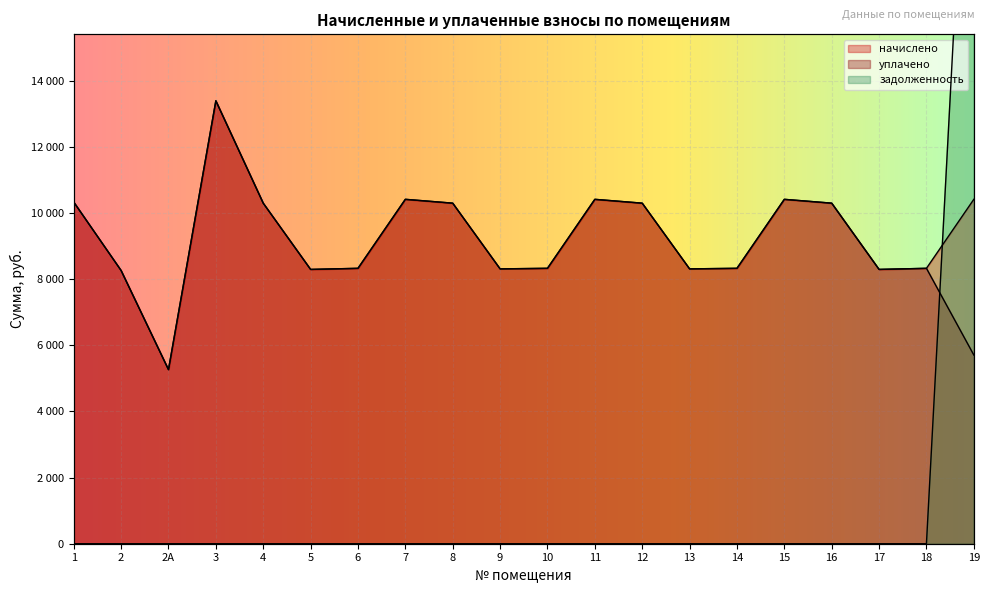

What is the average value of the начислено series?

9333.2